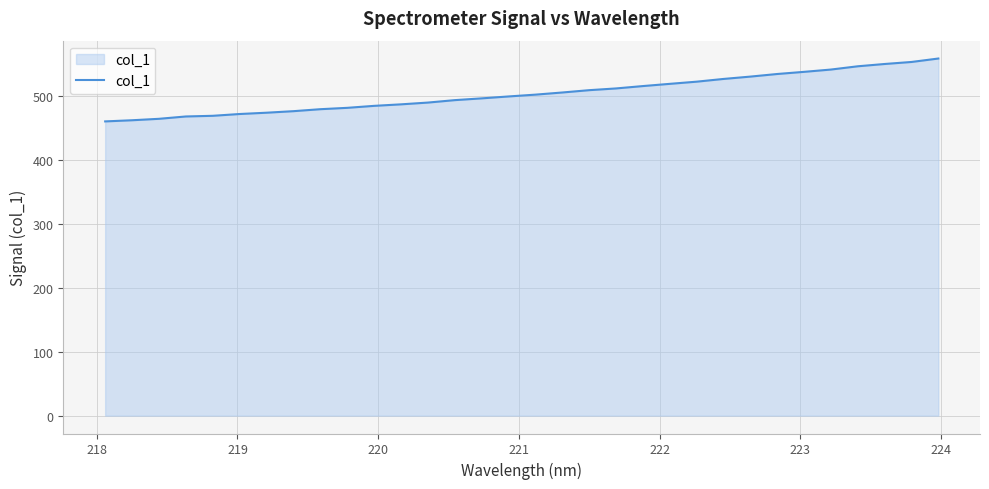

What is the smallest value displayed?

460.0